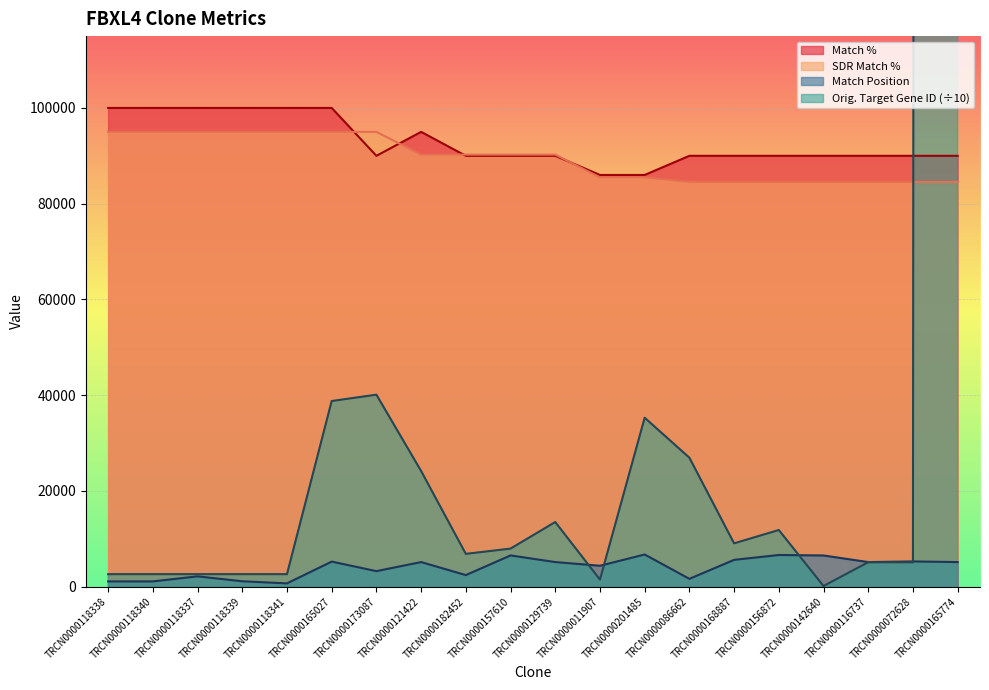

What is the total value across all series at TRCN0000173087?

228369.0